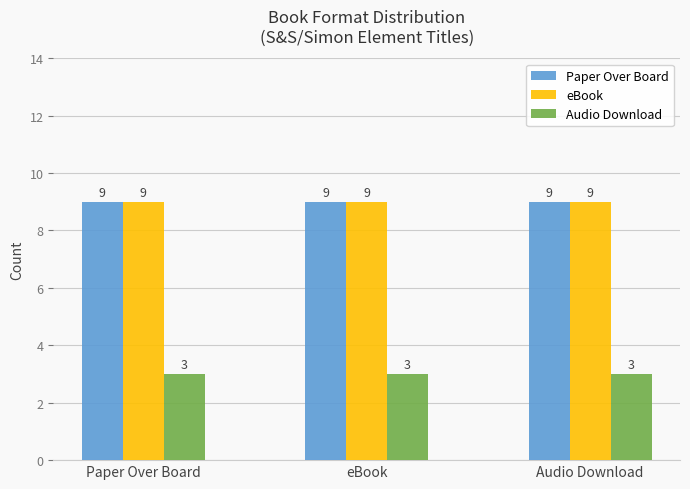

What is the difference between the highest and lowest values at eBook?

6